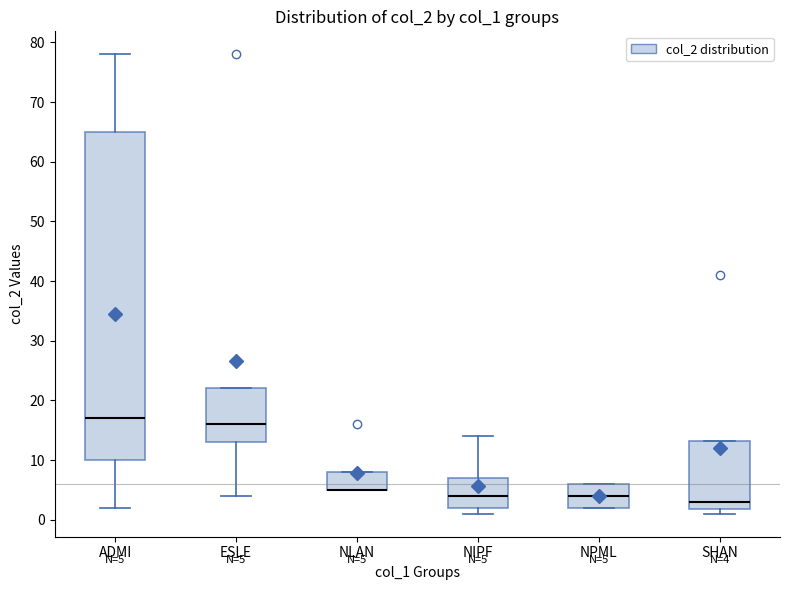

Comparing the boxes themselves (not the whiskers), which one is the tallest?

ADMI